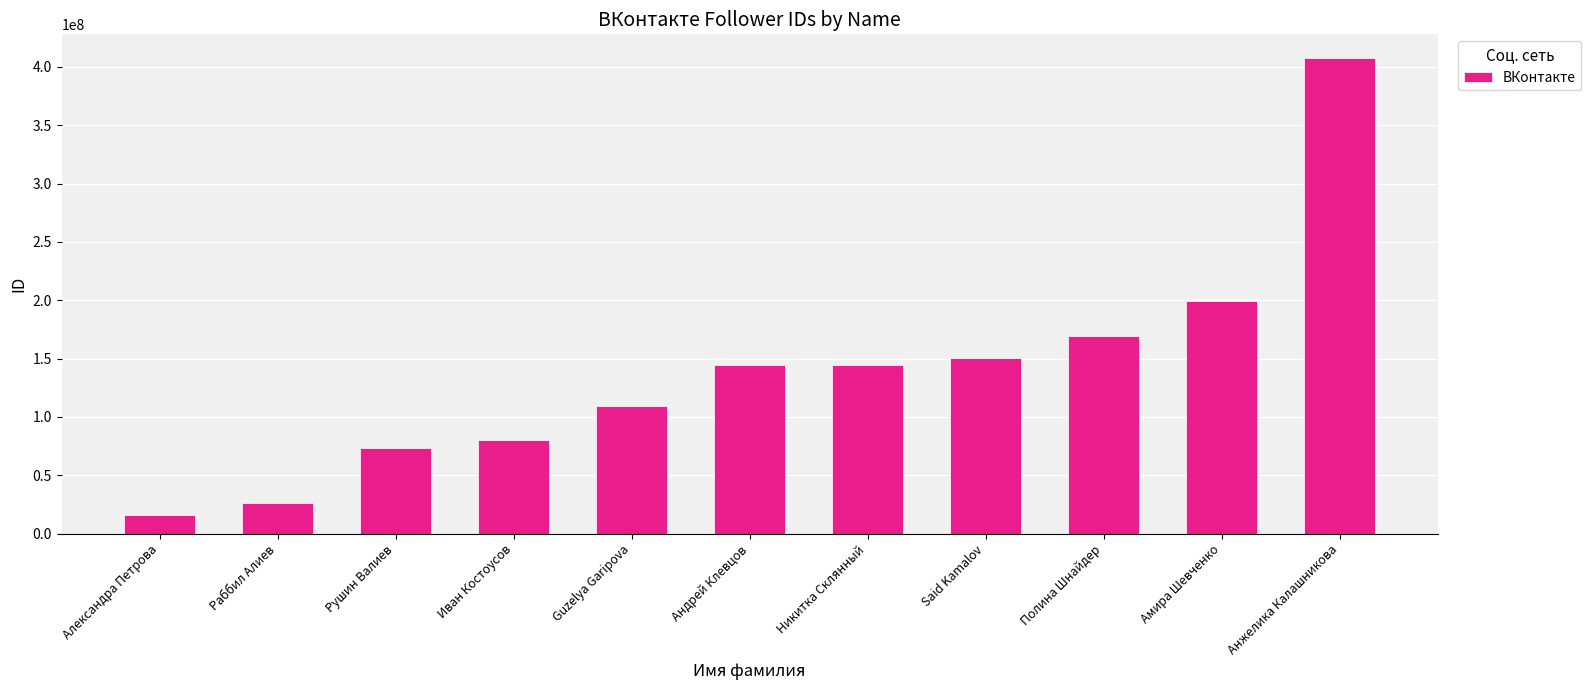

What is the difference between the maximum and minimum values?

391591331